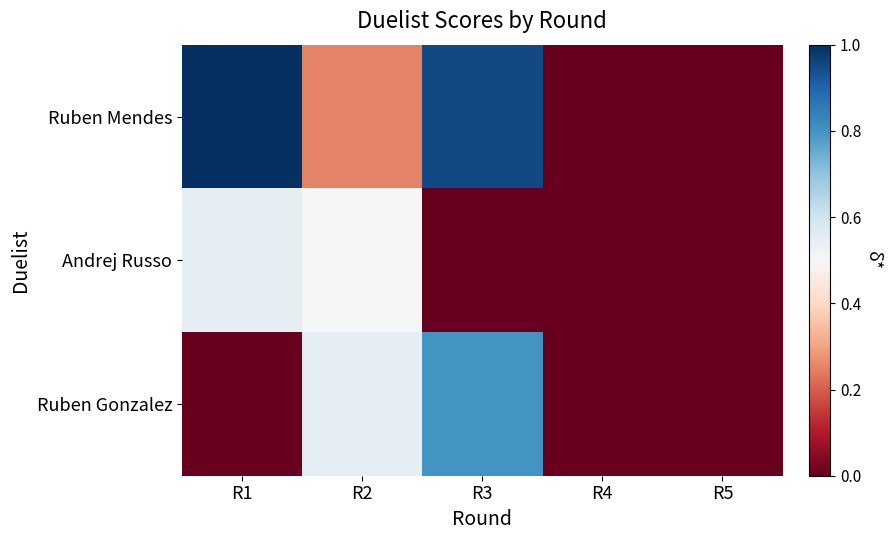

Which series changed the most between R1 and R5?

Ruben Mendes